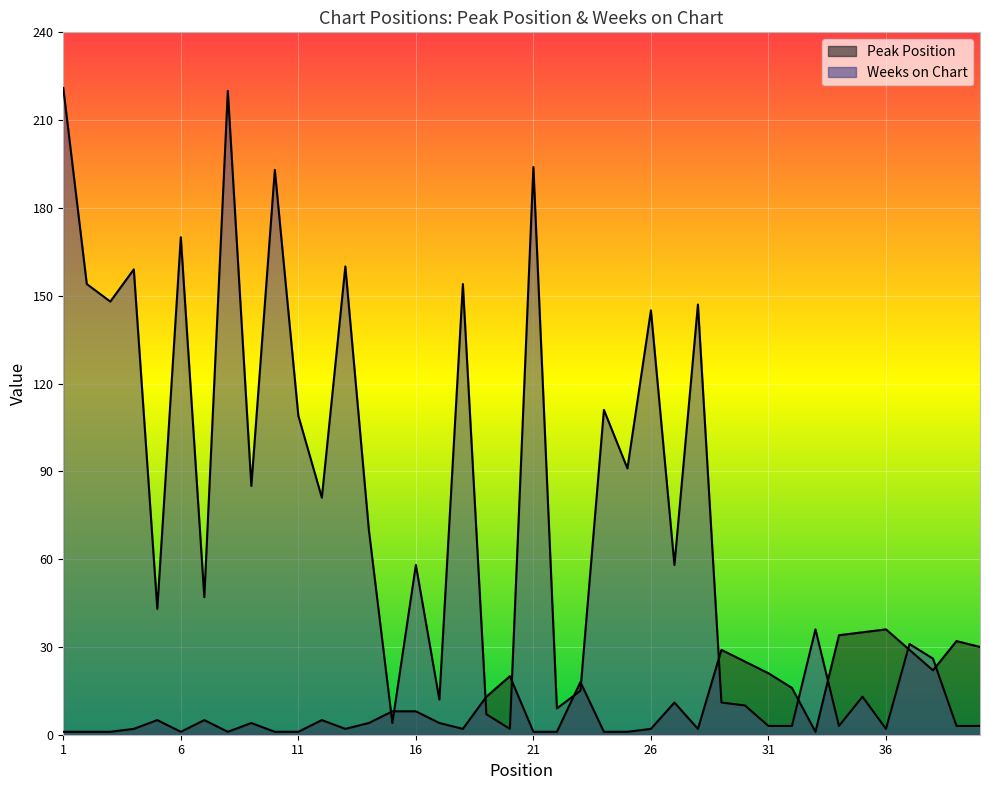

Reading right to left, what are all the values shown in this chart?

Peak Position: 40=30	39=32	38=22	37=29	36=36	35=35	34=34	33=1	32=16	31=21	30=25	29=29	28=2	27=11	26=2	25=1	24=1	23=18	22=1	21=1	20=20	19=13	18=2	17=4	16=8	15=8	14=4	13=2	12=5	11=1	10=1	9=4	8=1	7=5	6=1	5=5	4=2	3=1	2=1	1=1
Weeks on Chart: 40=3	39=3	38=26	37=31	36=2	35=13	34=3	33=36	32=3	31=3	30=10	29=11	28=147	27=58	26=145	25=91	24=111	23=15	22=9	21=194	20=2	19=7	18=154	17=12	16=58	15=4	14=70	13=160	12=81	11=109	10=193	9=85	8=220	7=47	6=170	5=43	4=159	3=148	2=154	1=221